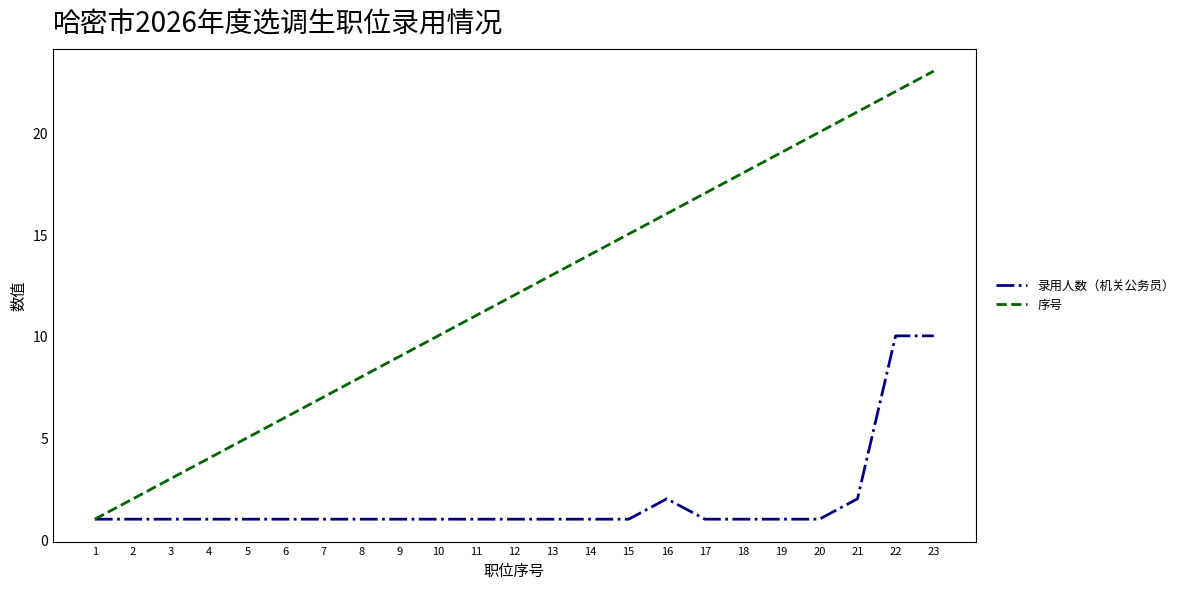

What is the sum of the 录用人数（机关公务员） values at 21 and 15?

3